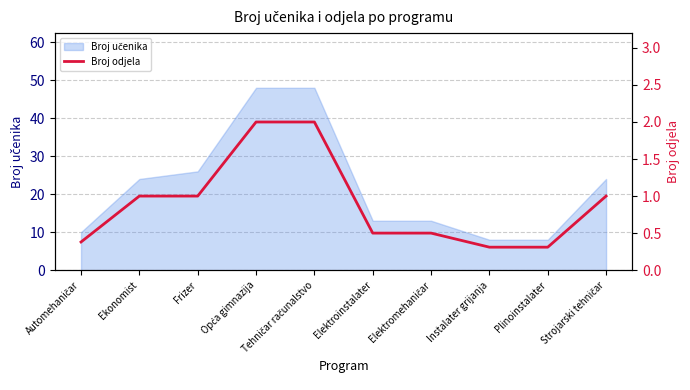

How many lines are shown in the chart?

1